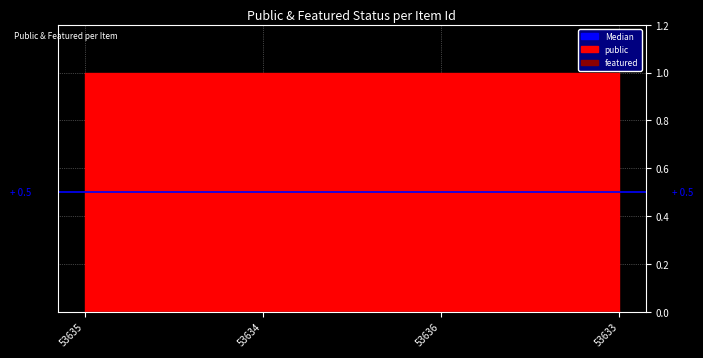

True or false: public and featured intersect in this chart.

False